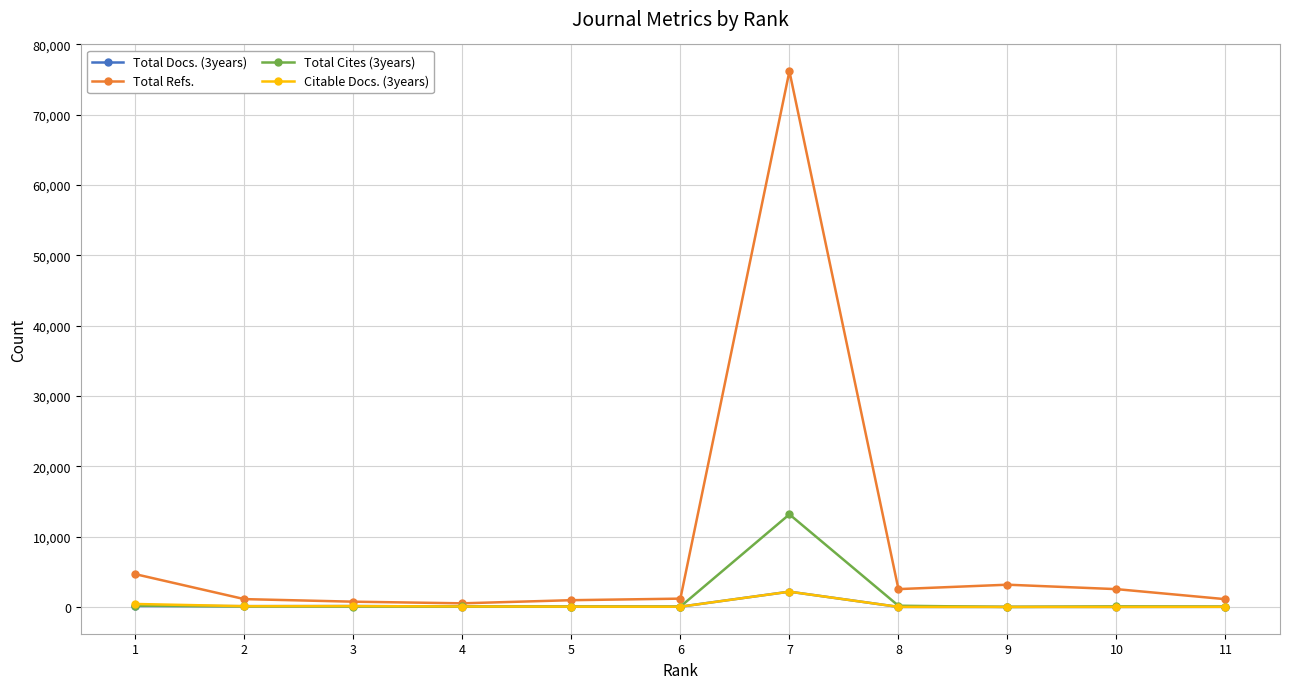

Where does the Total Cites (3years) series first go above 78?

1